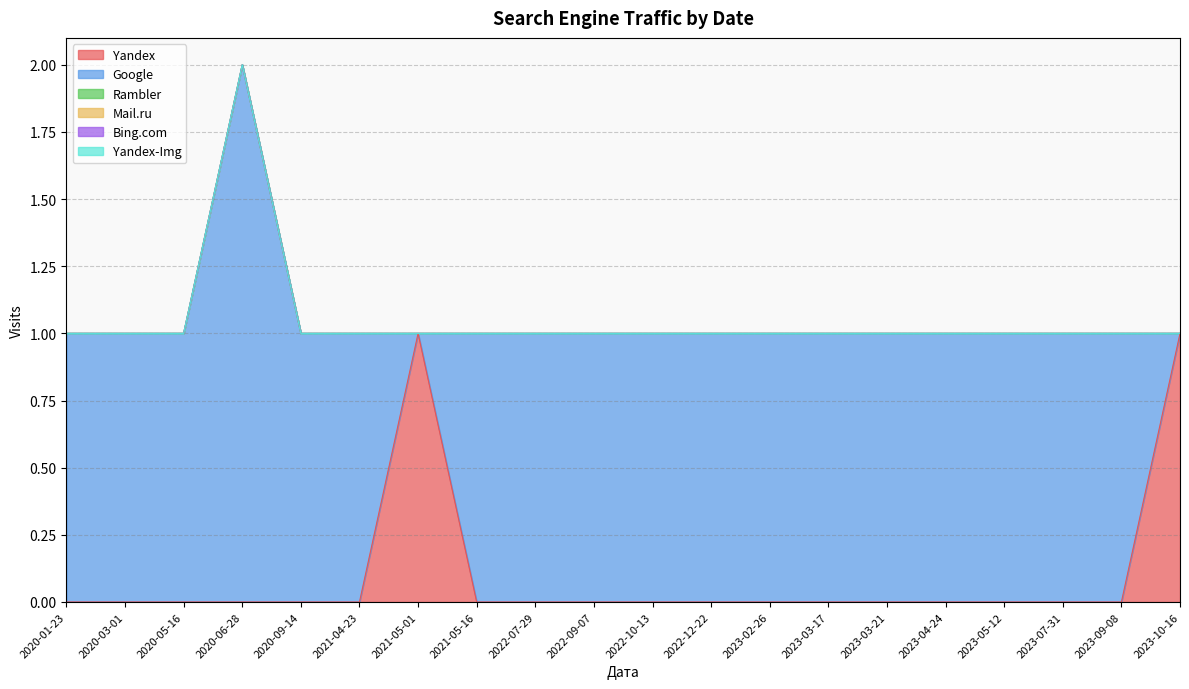

What are all the series names shown in the legend?

Yandex, Google, Rambler, Mail.ru, Bing.com, Yandex-Img